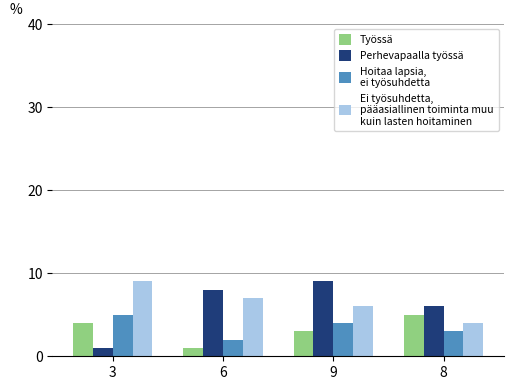

What is the greatest value displayed?

9